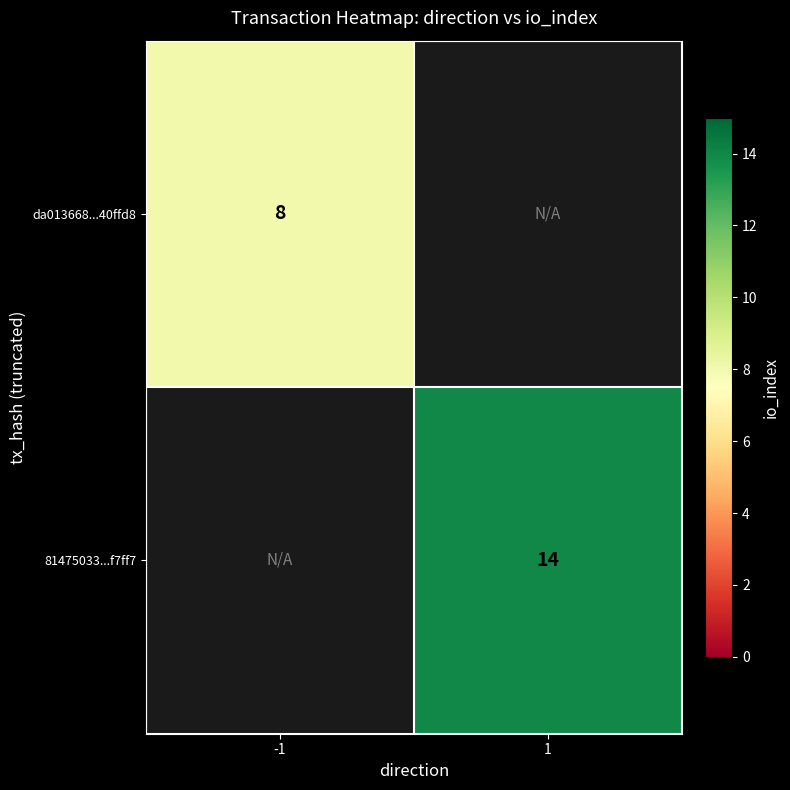

Is it true that da013668...40ffd8 equals 8 at -1?

True